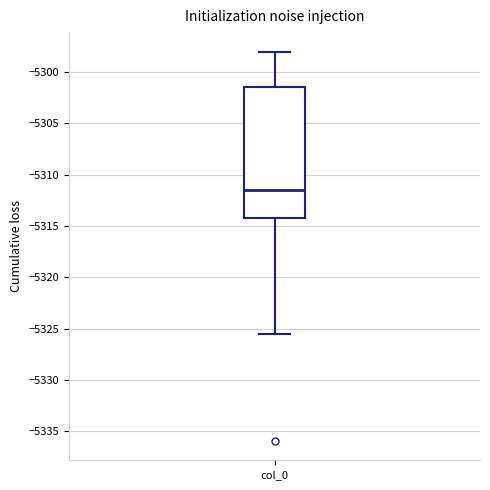

Read this box plot against the y-axis: the position of the median line, the range covered by the box, and the ends of both whiskers. The values are not printed on the chart, so give them approximately, as read against the axis.

median -5311.5, box -5314.0 to -5301.5, whiskers -5325.5 to -5298.0